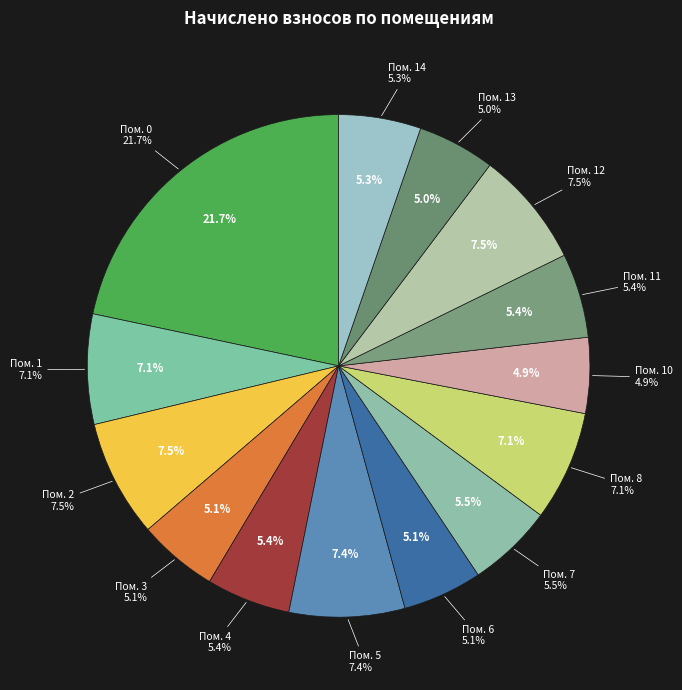

To the nearest percent, what is the combined percentage of 14 and 12?

13%